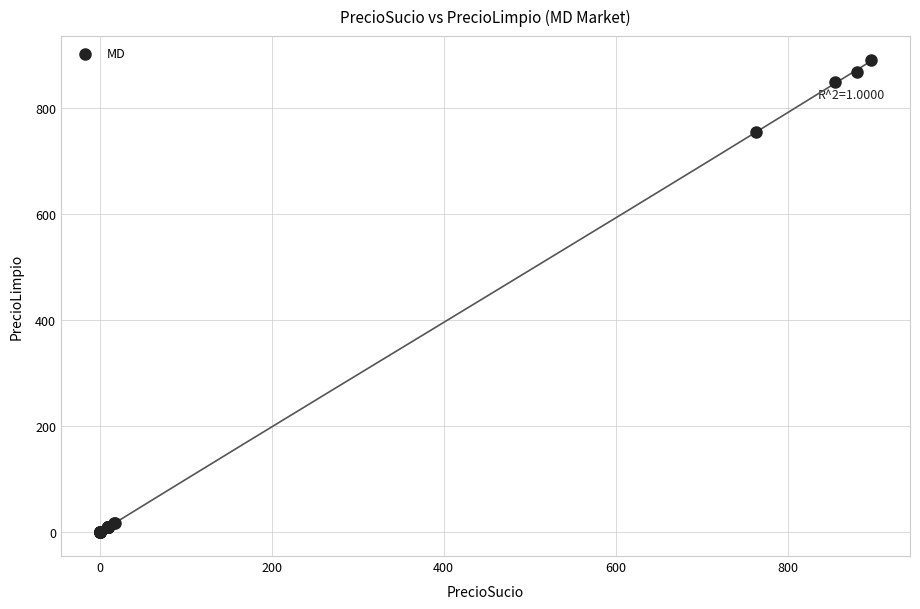

What Y value in the scatter plot is closest to 445?

753.7